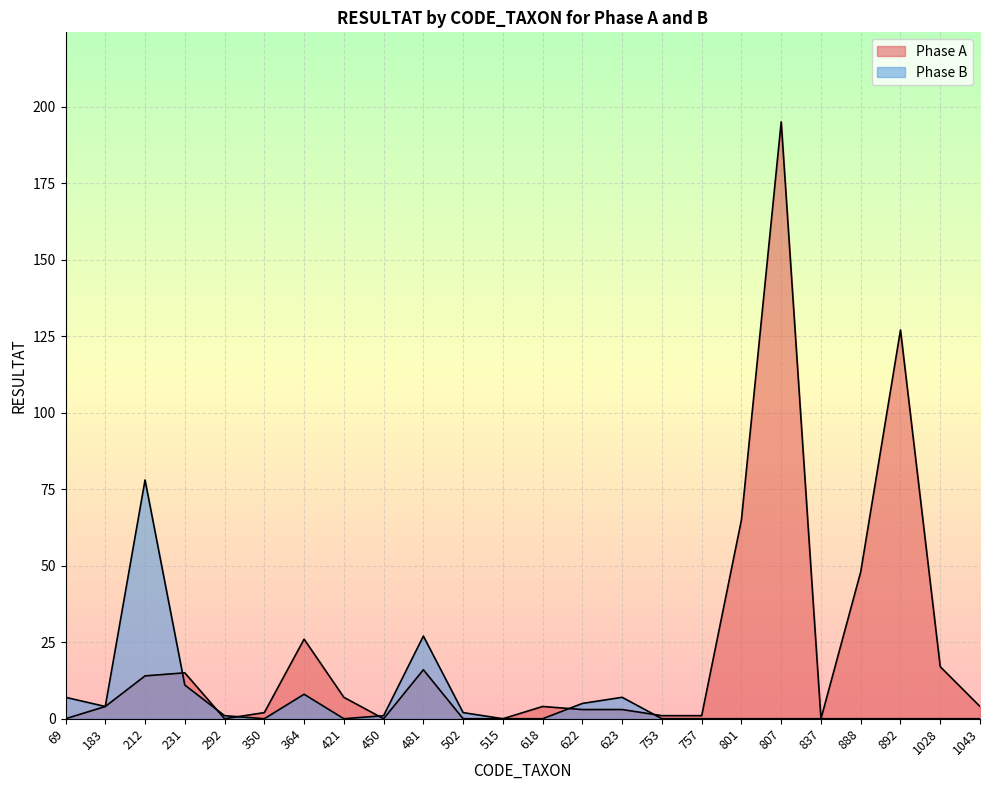

At which label does Phase B reach its minimum?

350